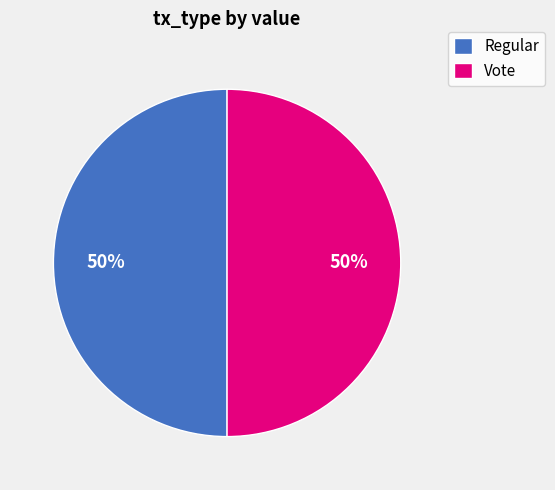

To the nearest percent, what is the combined percentage of Regular and Vote?

100%